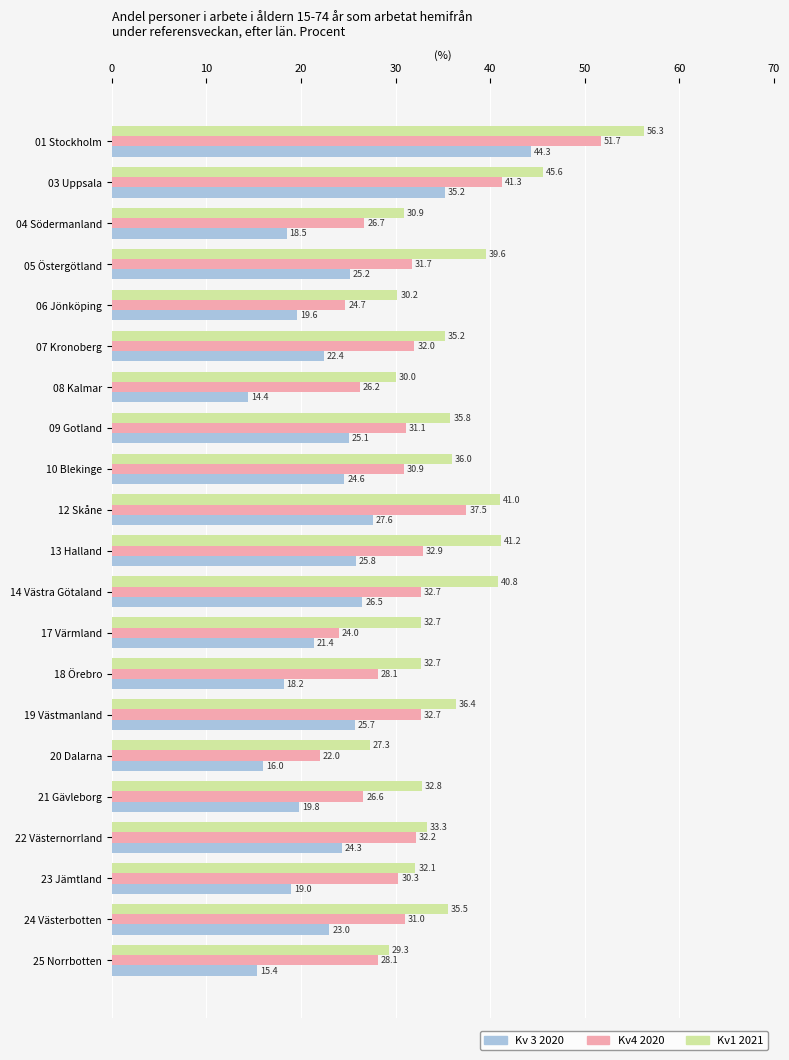

What is the sum of the Kv1 2021 values at 17 Värmland and 09 Gotland?

68.5